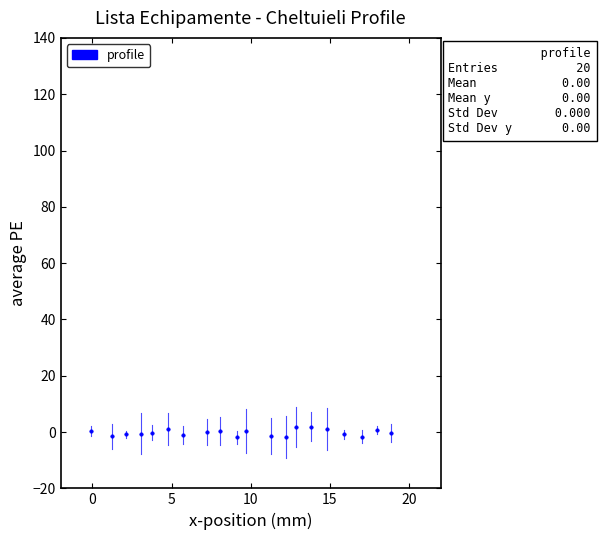

What is the range of Y values (max minus min)?

3.7